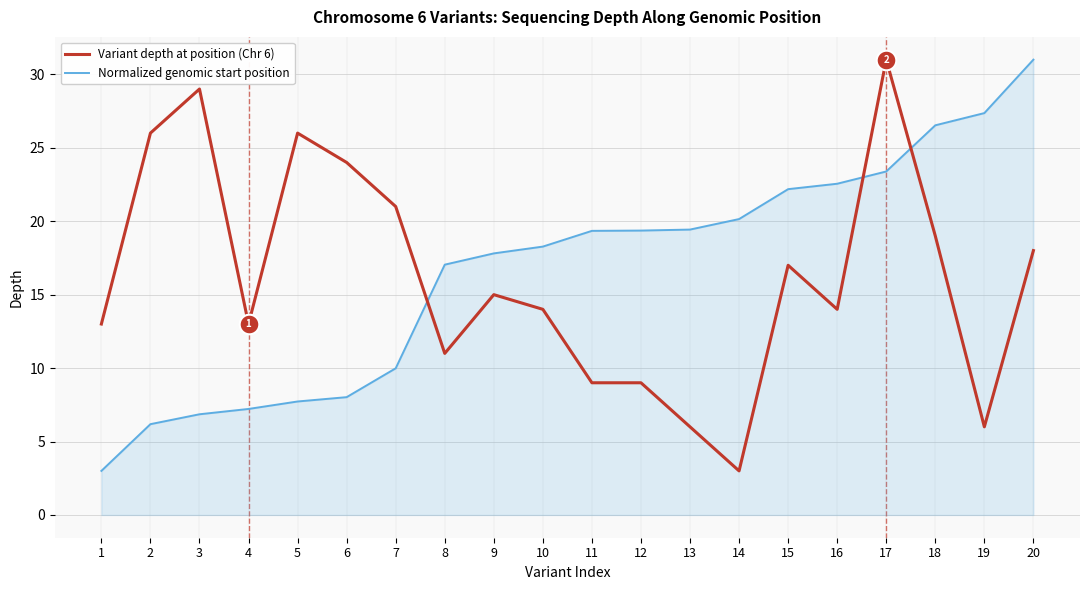

At how many categories does at least one series exceed 5?

20